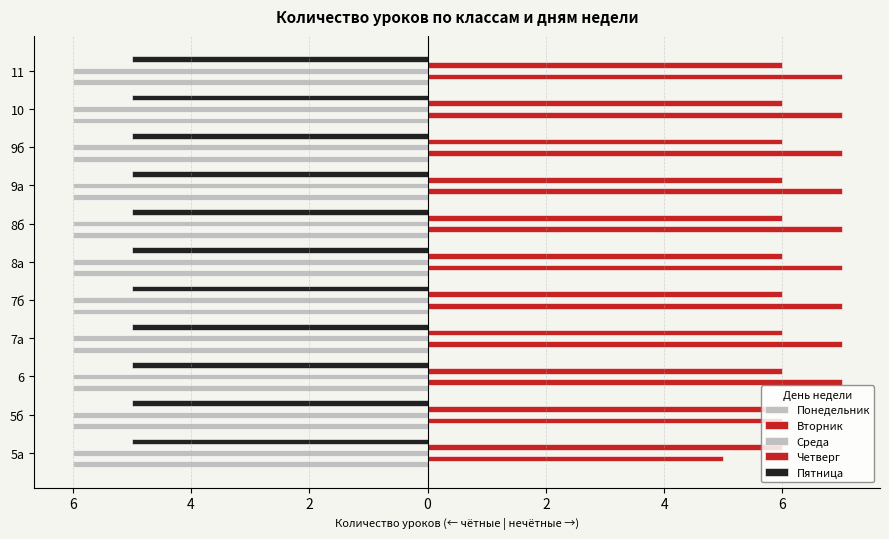

How many bars are there in total?

55